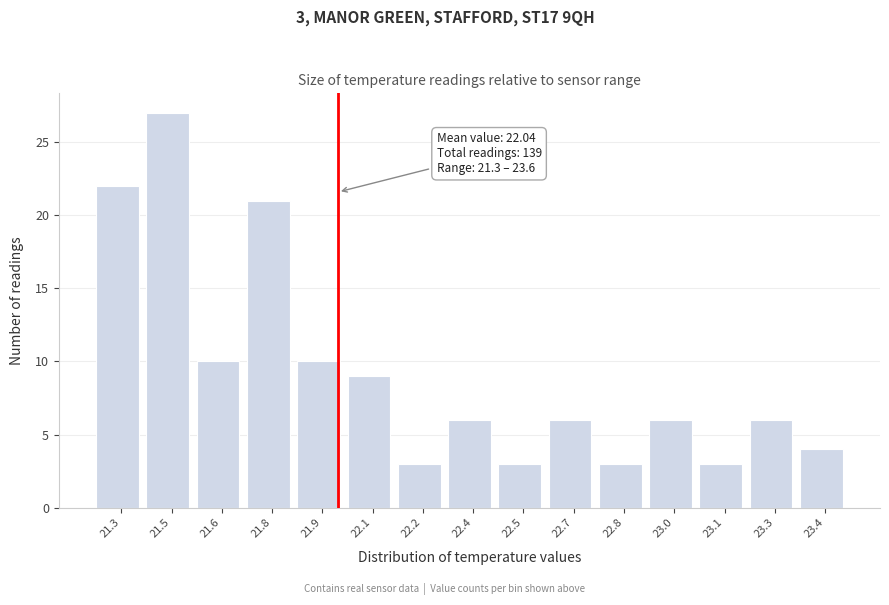

Reading right to left, list all the values displayed in this chart.

23.4=4	23.3=6	23.1=3	23.0=6	22.8=3	22.7=6	22.5=3	22.4=6	22.2=3	22.1=9	21.9=10	21.8=21	21.6=10	21.5=27	21.3=22